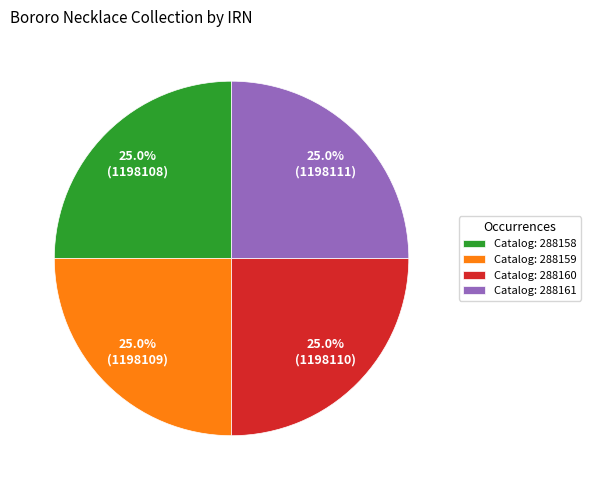

Does Catalog: 288161 account for over 50% of the chart?

No